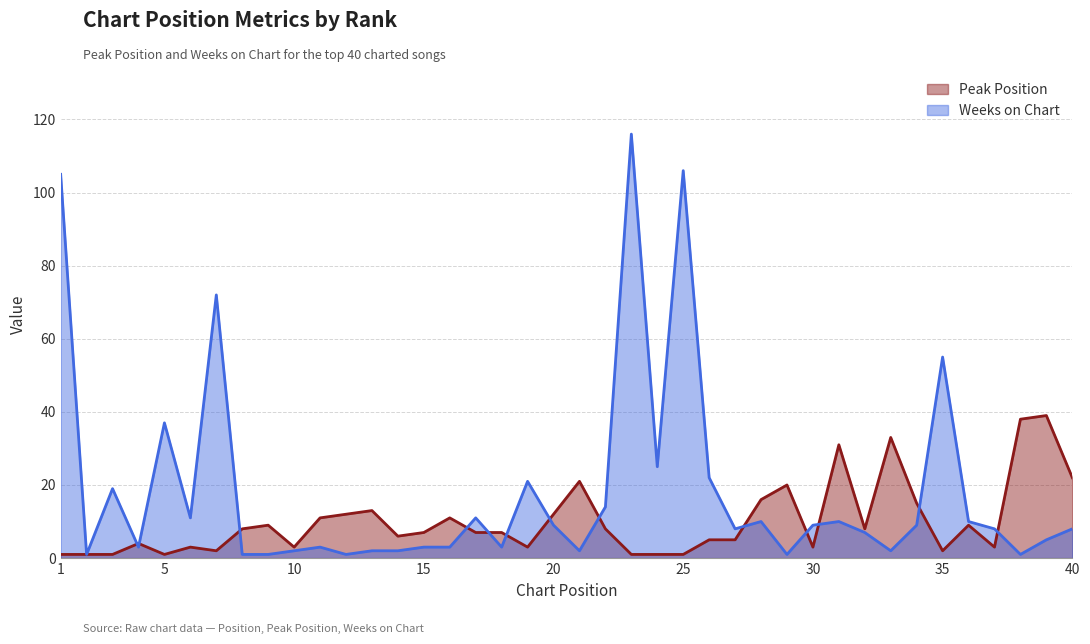

The value of Weeks on Chart at 12 is 2. True or false?

False